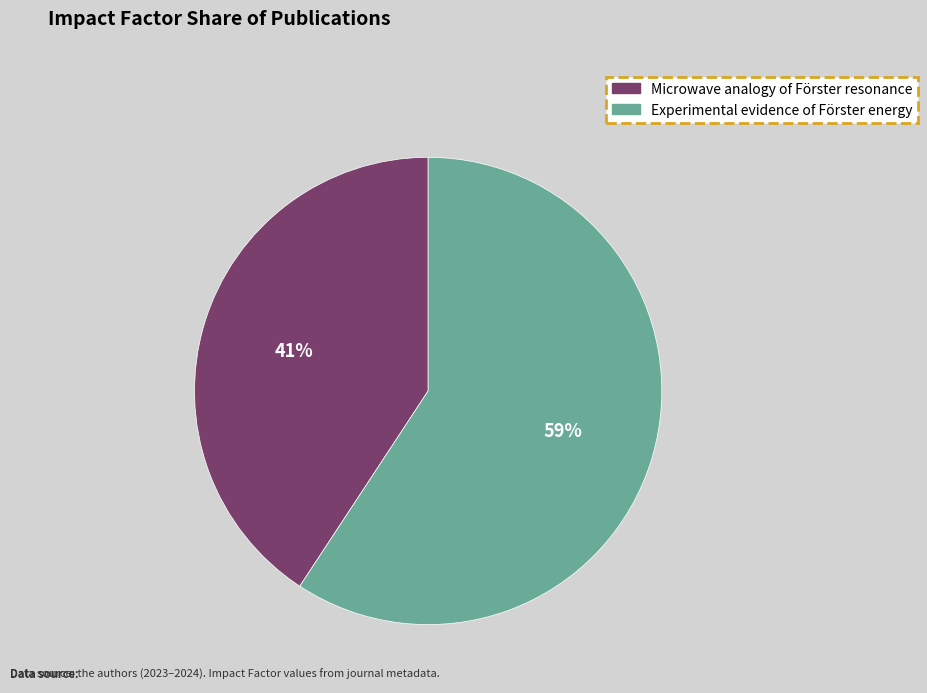

Combined, do Microwave analogy of Förster resonance and Experimental evidence of Förster energy account for over 50%?

Yes